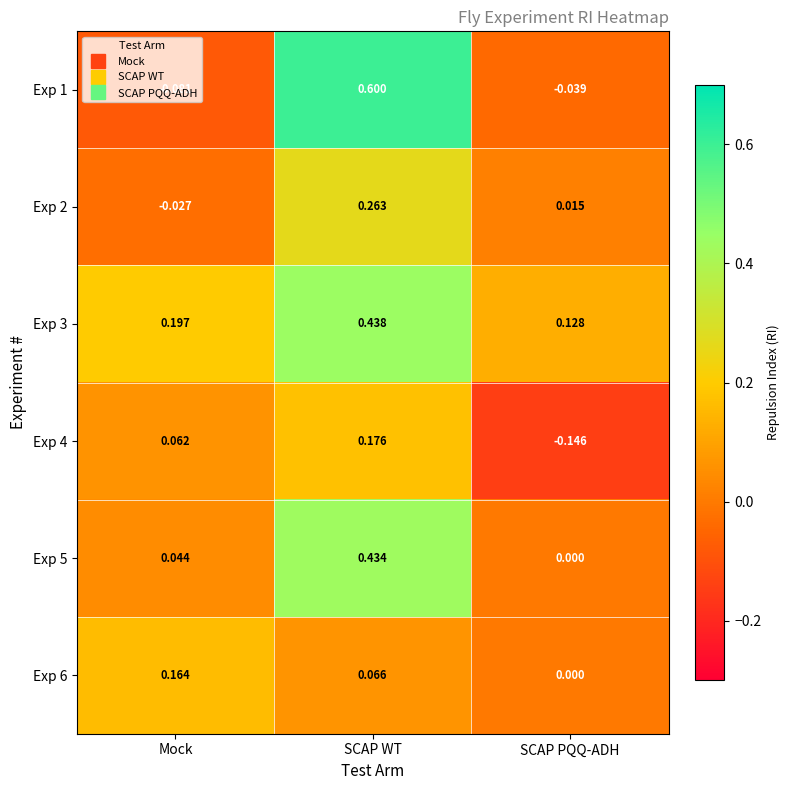

Is the value of Exp 4 at Mock greater than the value of Exp 5 at Mock?

Yes